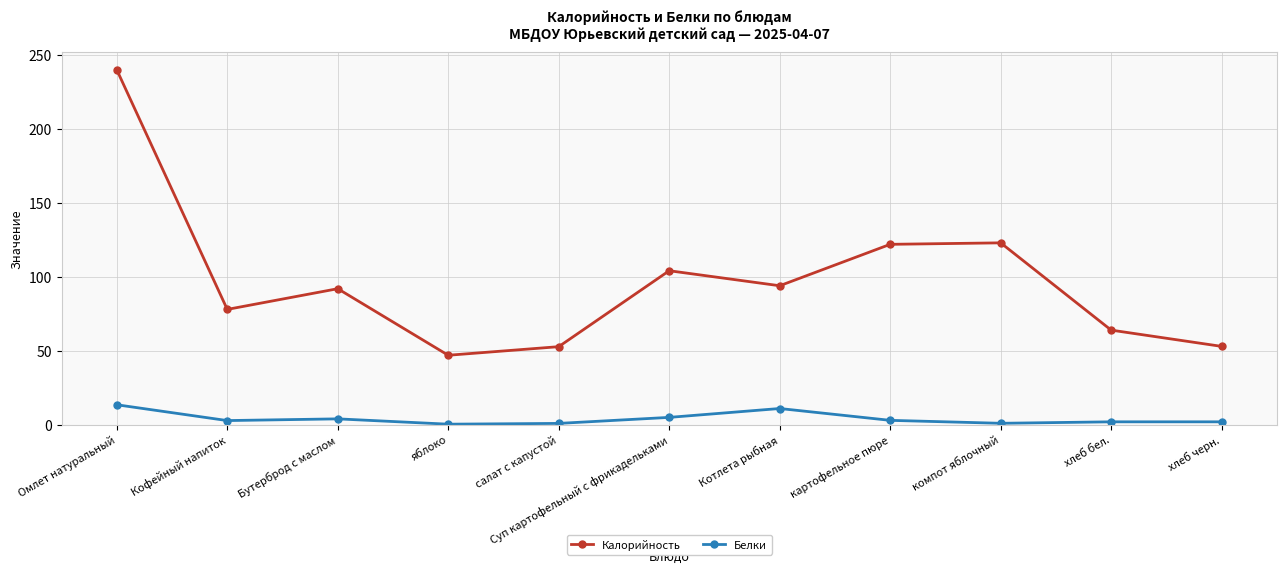

True or false: Белки has more than 1 points higher than both neighbors.

True